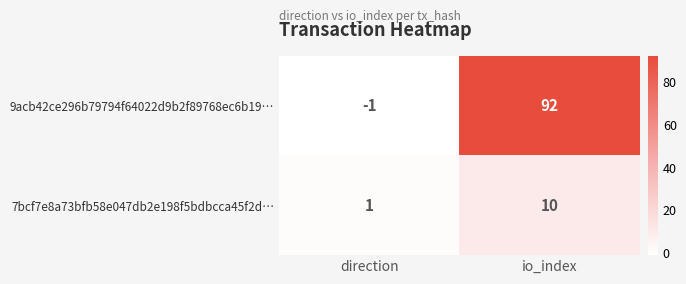

What is the spread (max minus min) of values at io_index?

82